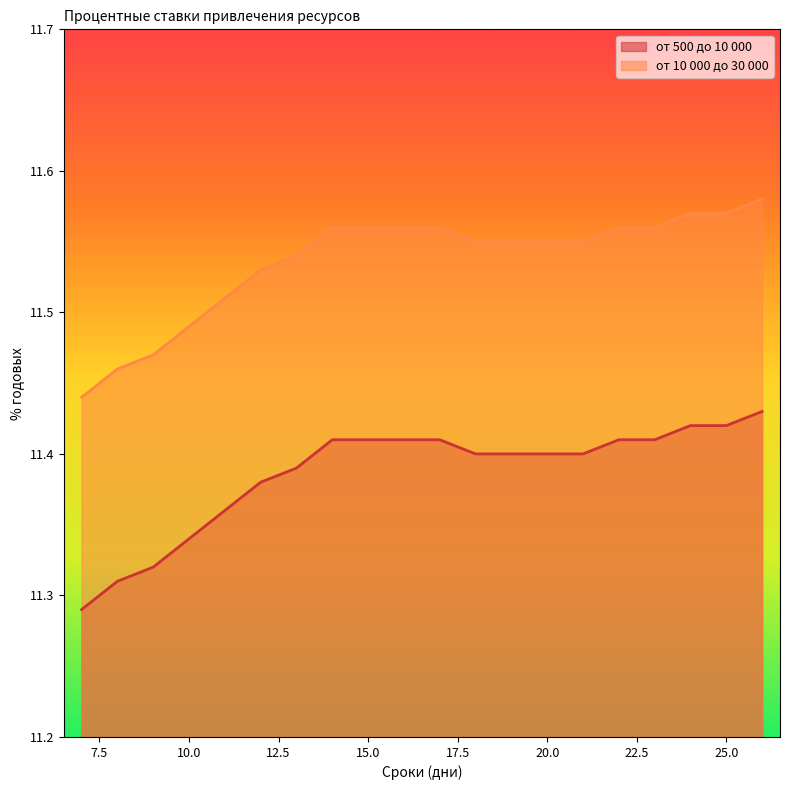

The от 500 до 10 000 series shows 19.4 at 20.0. True or false?

False